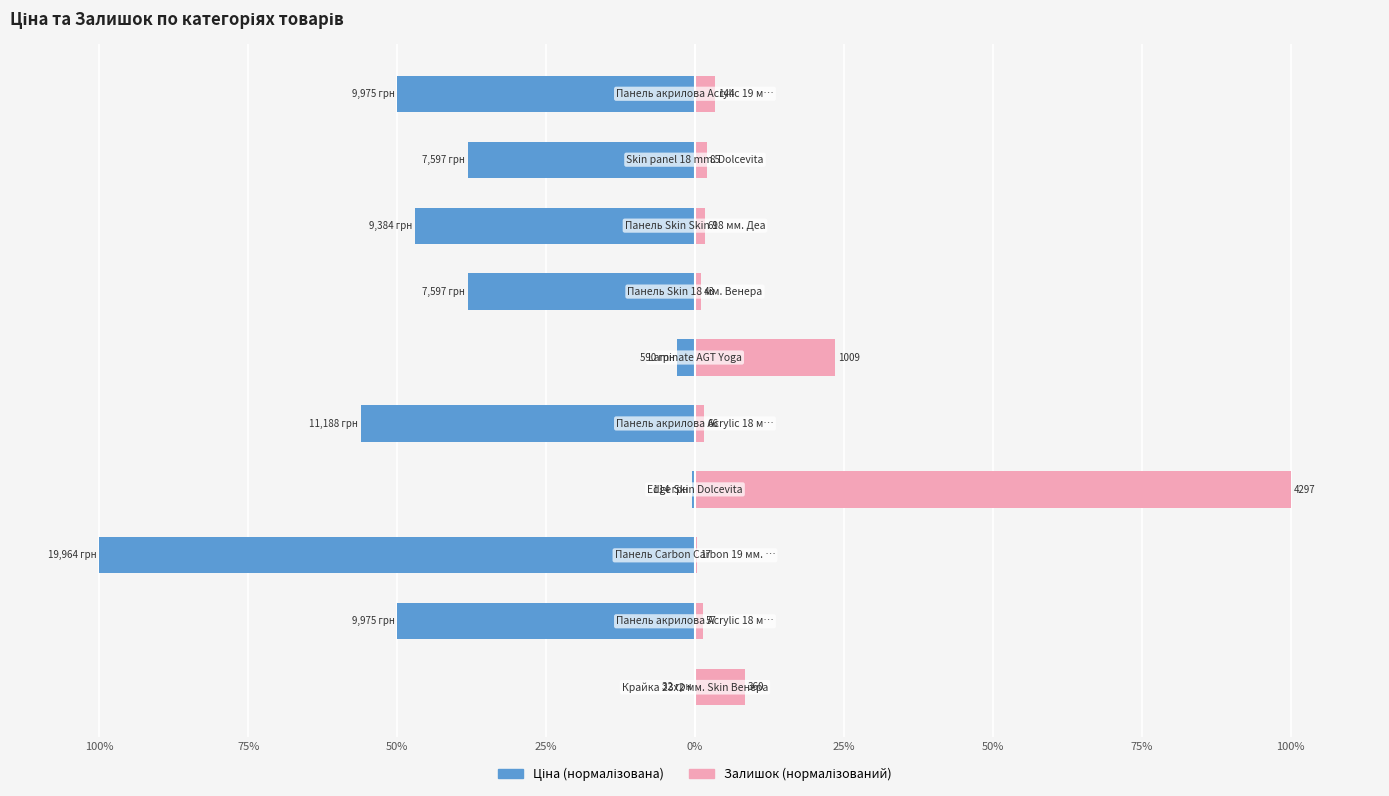

Reading left to right, transcribe all the data shown in this chart.

Ціна: -0.2	-50.0	-100.0	-0.6	-56.0	-3.0	-38.1	-47.0	-38.1	-50.0
Залишок: 8.4	1.3	0.4	100.0	1.5	23.5	1.0	1.6	2.0	3.4